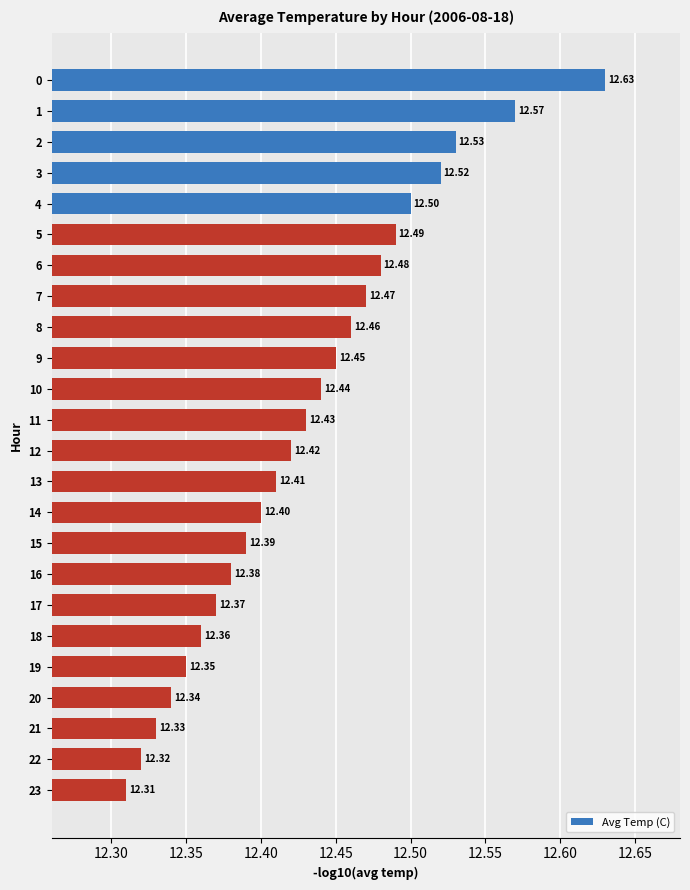

What value does the data have at 20?

12.3